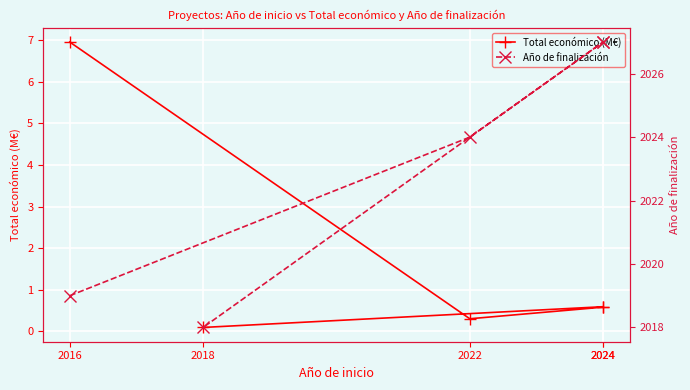

True or false: Año de finalización has more than 1 interior local peaks.

False